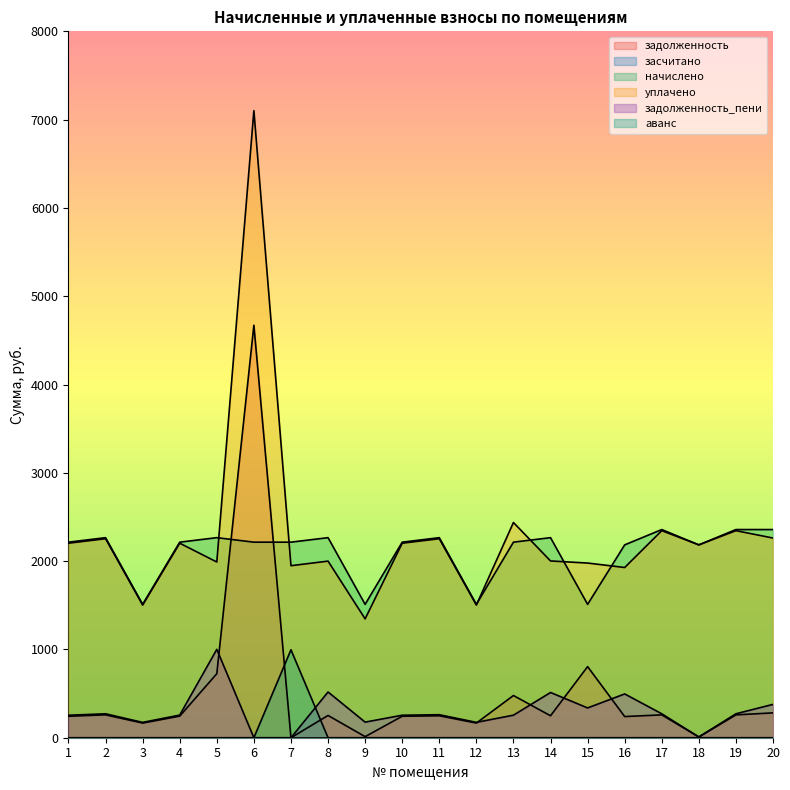

Which series has the largest total across all categories?

уплачено